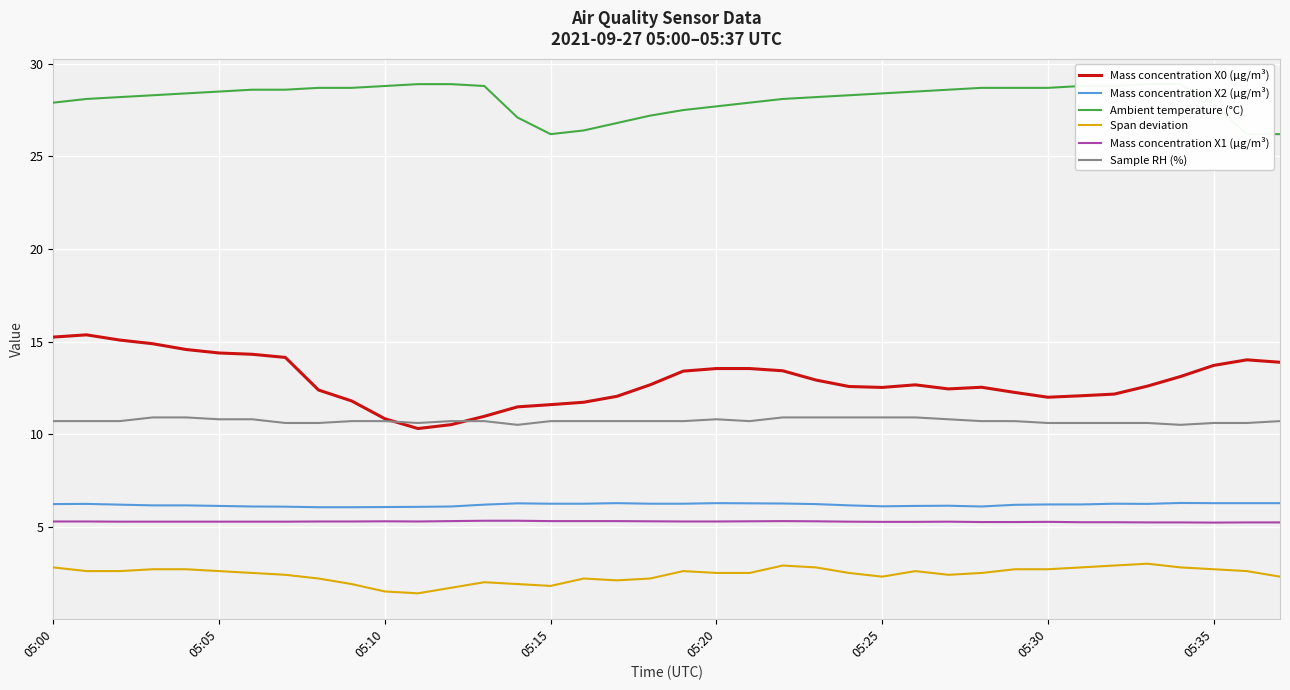

What is the lowest value of the Sample RH (%) series?

10.5